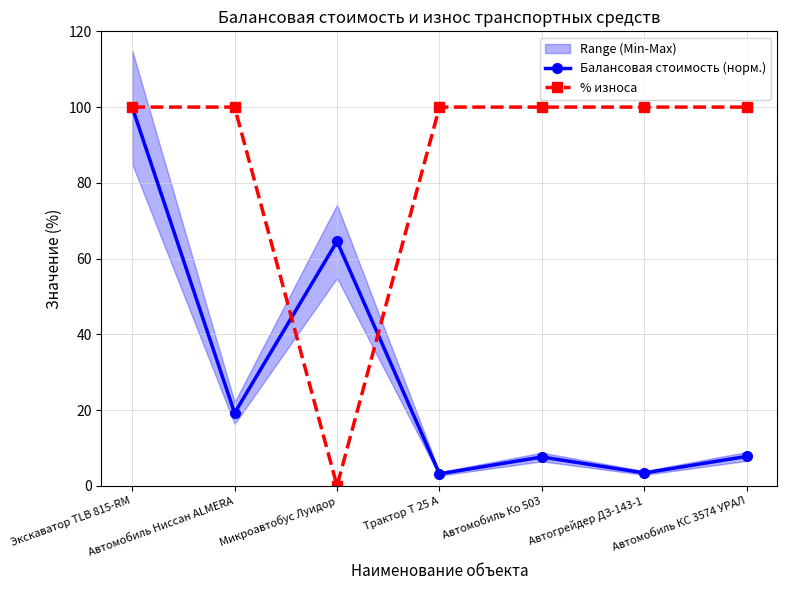

Which has a higher value, Автогрейдер ДЗ-143-1 or Микроавтобус Луидор?

Микроавтобус Луидор